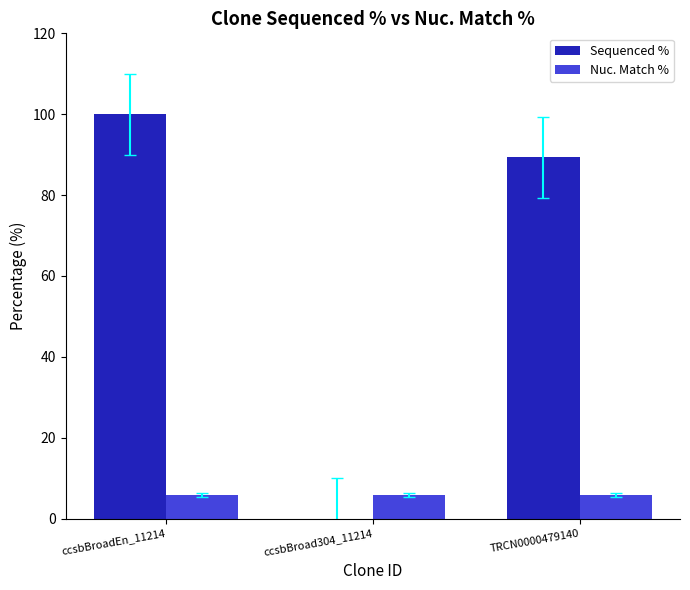

Is the value of Nuc. Match % at TRCN0000479140 greater than the value of Sequenced % at TRCN0000479140?

No